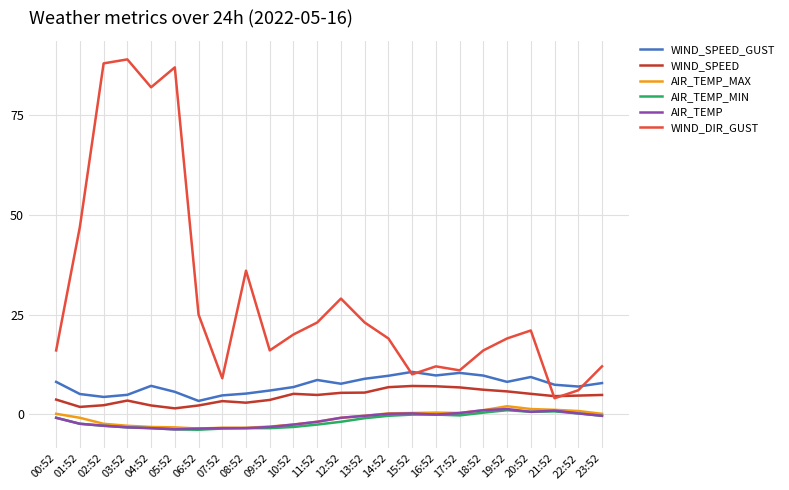

Is this an area chart (filled region under the line)?

No